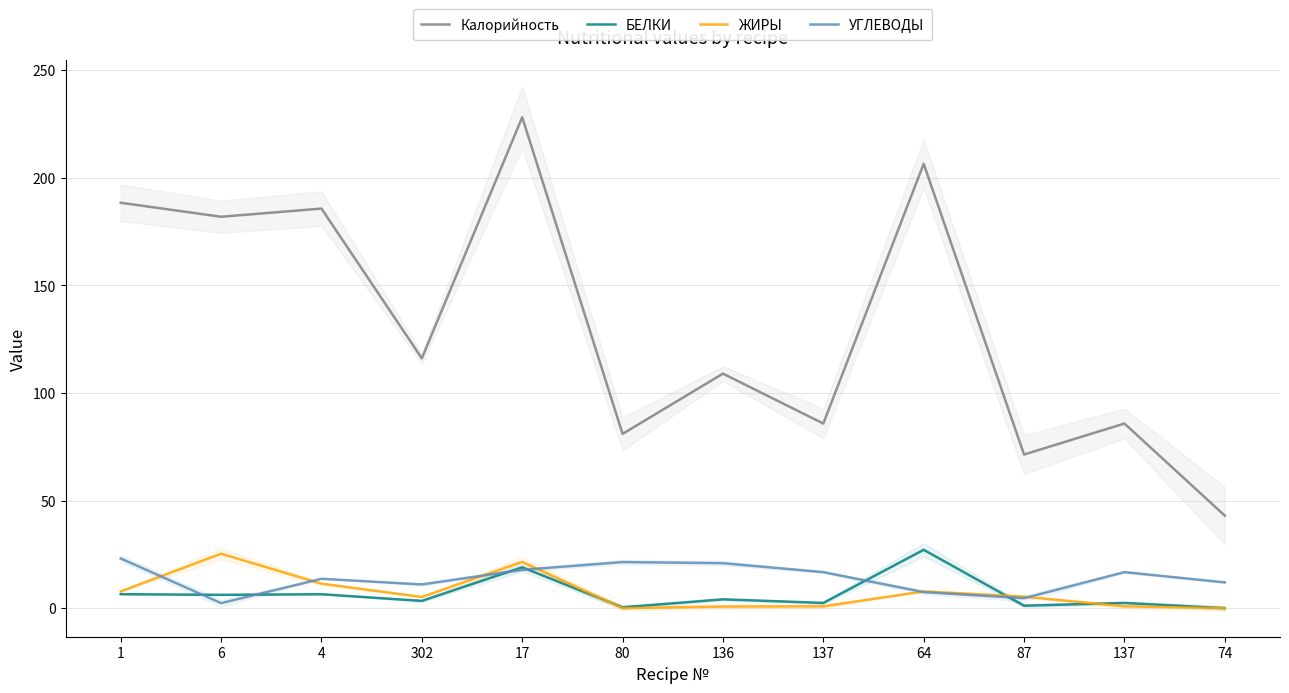

How many interior local peaks does the УГЛЕВОДЫ series have?

3